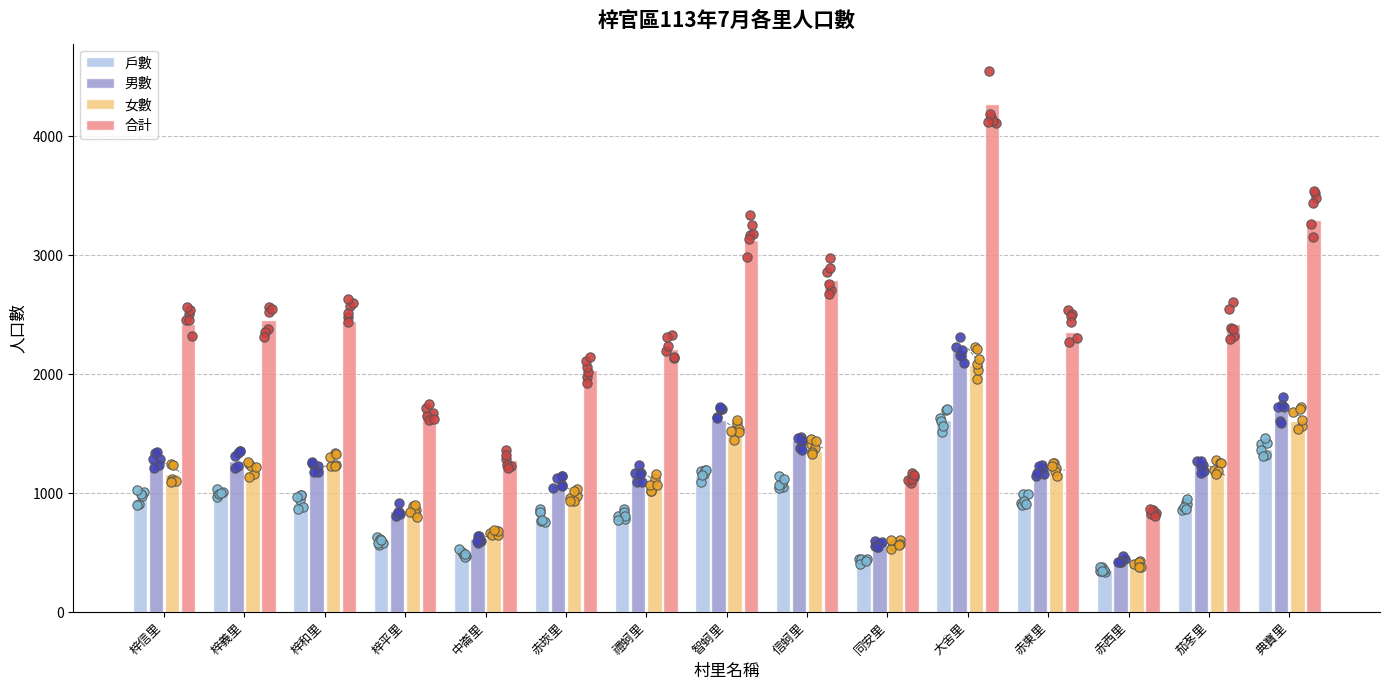

Which series has the widest spread of Y values?

合計